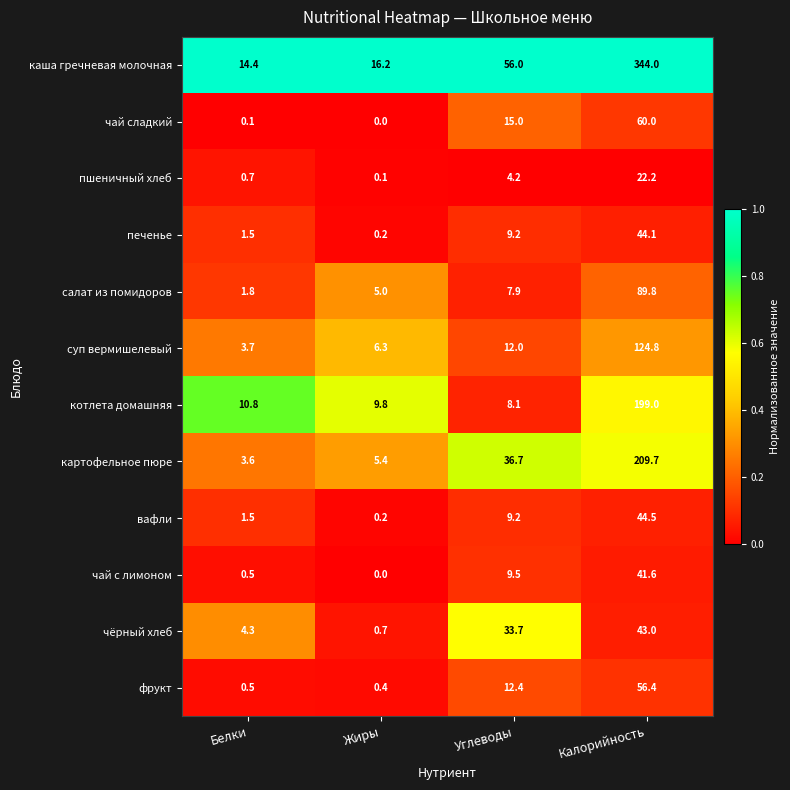

Which series has the widest spread of values?

каша гречневая молочная